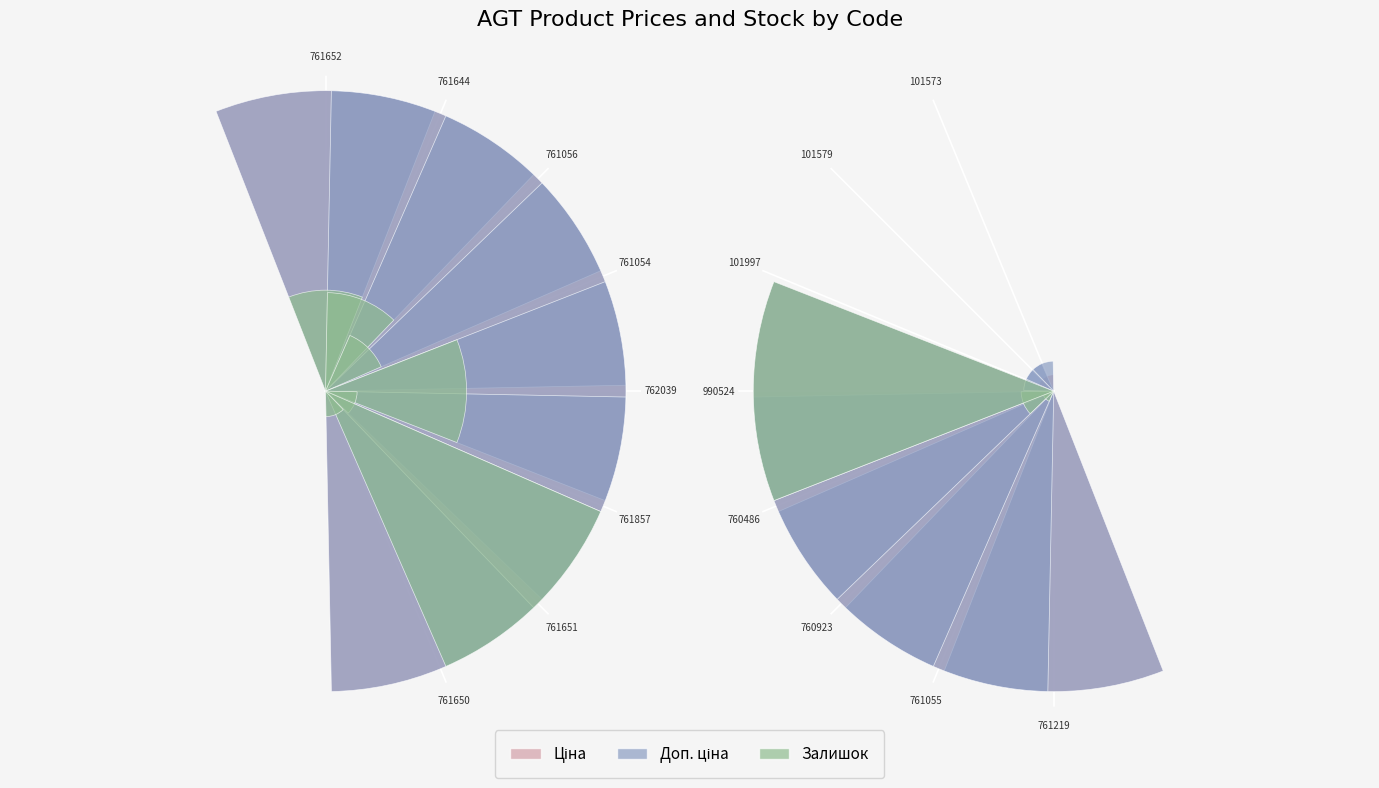

Read the Доп. ціна value at 761219.

1.0